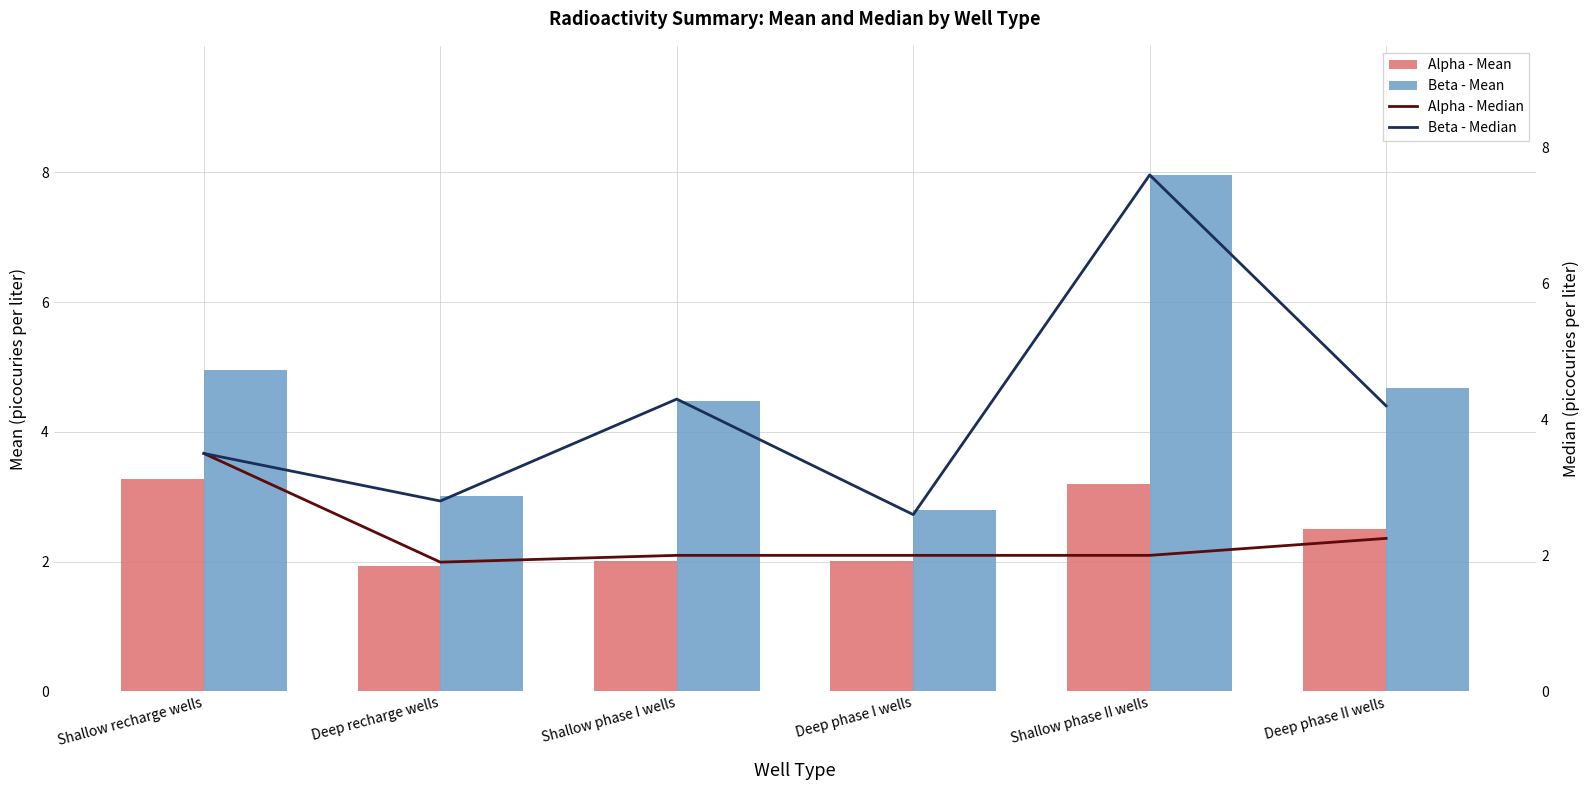

List the labels in order of Beta - Median value, largest first.

Shallow phase II wells, Shallow phase I wells, Deep phase II wells, Shallow recharge wells, Deep recharge wells, Deep phase I wells